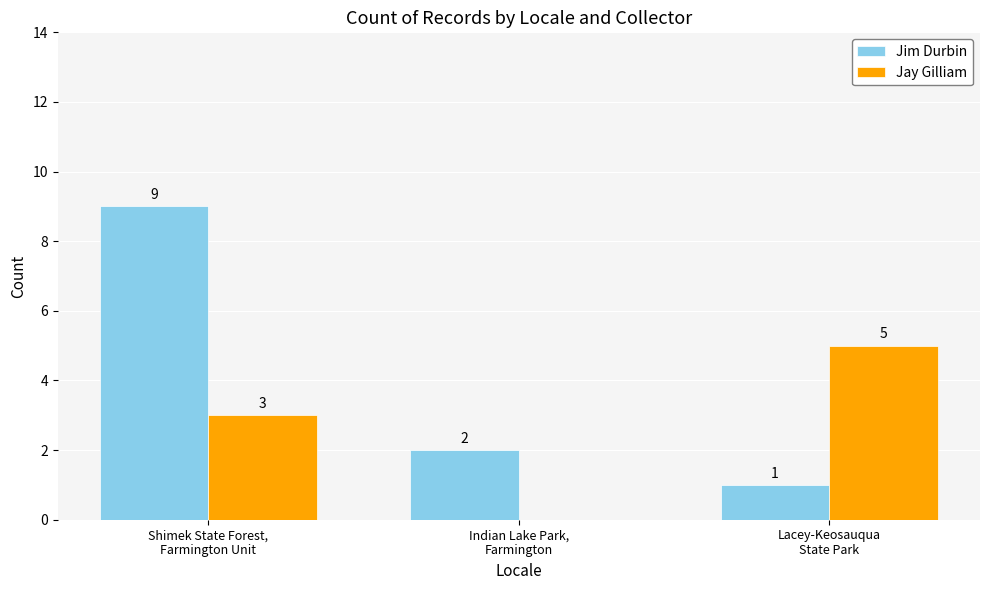

At which category is the sum across all series the highest?

Shimek State Forest,
Farmington Unit